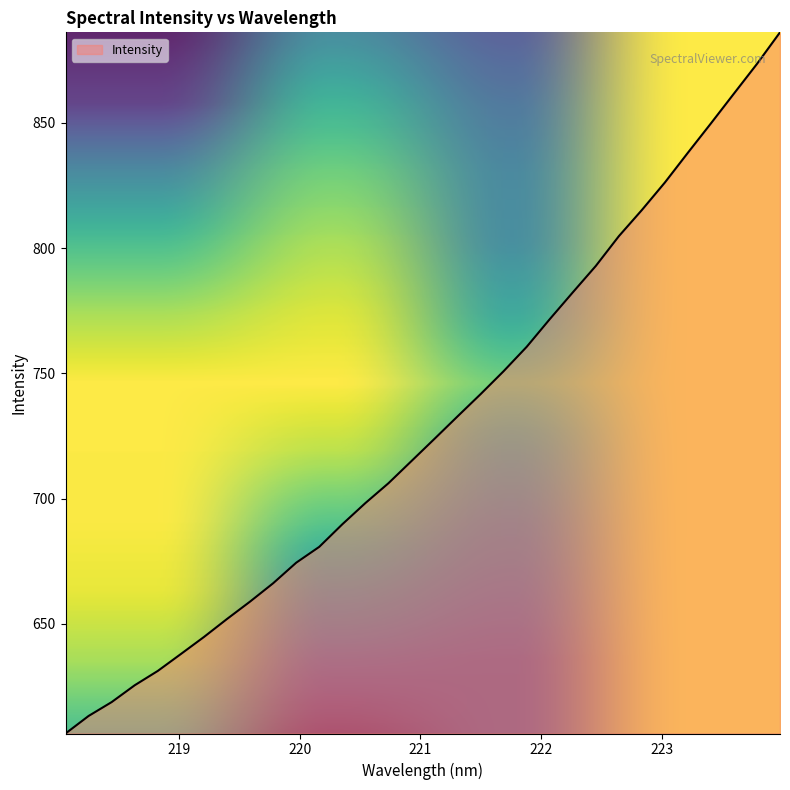

What is the maximum value shown in the chart?

886.1